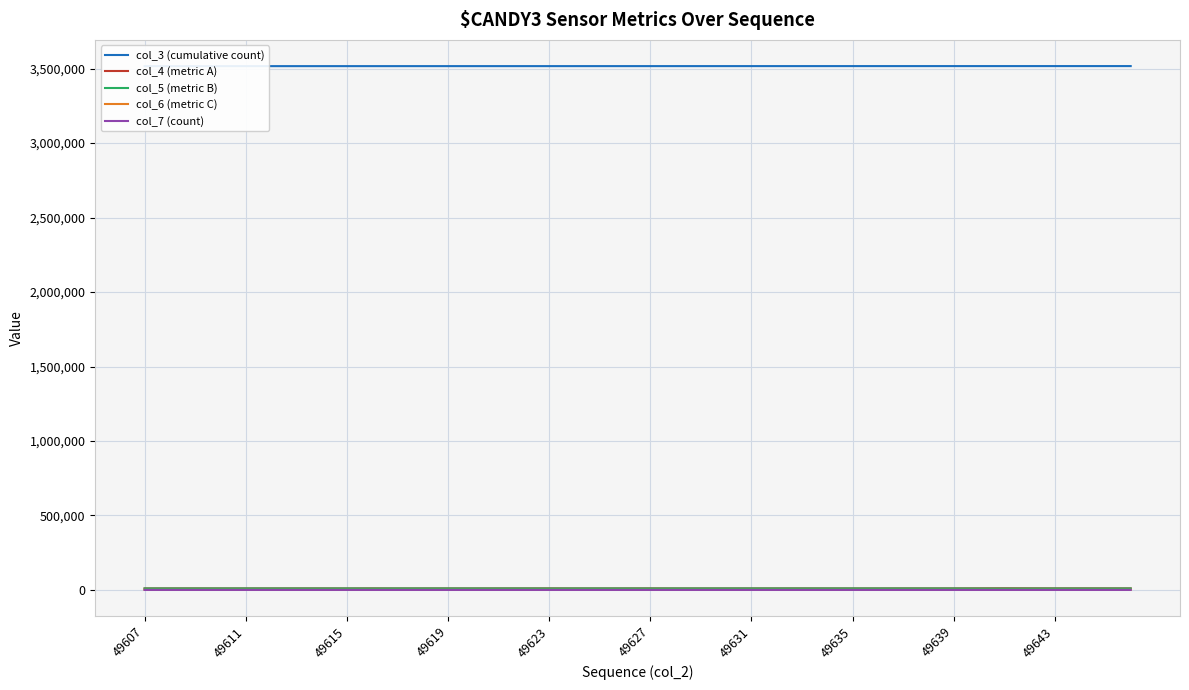

Reading right to left, extract all data points from this chart.

col_3 (cumulative count): 3517145	3517134	3517122	3517111	3517100	3517089	3517077	3517066	3517055	3517043	3517032	3517021	3517010	3516998	3516987	3516976	3516964	3516953	3516942	3516931	3516919	3516908	3516897	3516885	3516874	3516863	3516852	3516840	3516829	3516818	3516806	3516795	3516784	3516773	3516761	3516750	3516739	3516728	3516716	3516705
col_4 (metric A): 10456	10590	10690	10554	10840	11174	10704	10364	10292	10381	10200	10122	10224	10414	10270	10254	10196	10234	10231	10550	10318	10202	10286	10554	10344	10378	10228	10292	10259	10139	10570	10111	10393	10387	10325	10213	10261	10421	10357	10302
col_5 (metric B): 9662	9421	9378	9473	9248	9052	9361	9706	9736	9702	9805	9827	9753	9647	9784	9776	9827	9750	9761	9506	9714	9788	9706	9466	9702	9679	9712	9722	9748	9842	9426	9826	9584	9654	9677	9760	9698	9612	9646	9700
col_6 (metric C): 460	486	474	444	465	377	439	430	489	440	479	487	507	470	485	448	457	491	473	464	451	480	511	457	467	508	502	475	485	486	483	516	479	451	500	507	512	475	475	494
col_7 (count): 4	9	3	6	8	3	6	8	7	7	7	9	9	8	8	6	5	10	8	8	4	7	7	7	4	9	4	6	7	8	3	25	10	9	13	11	5	5	6	10